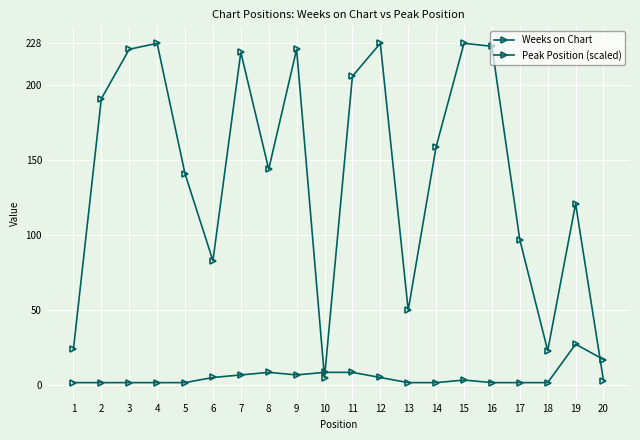

How many values in the Peak Position (scaled) series exceed 3?

10